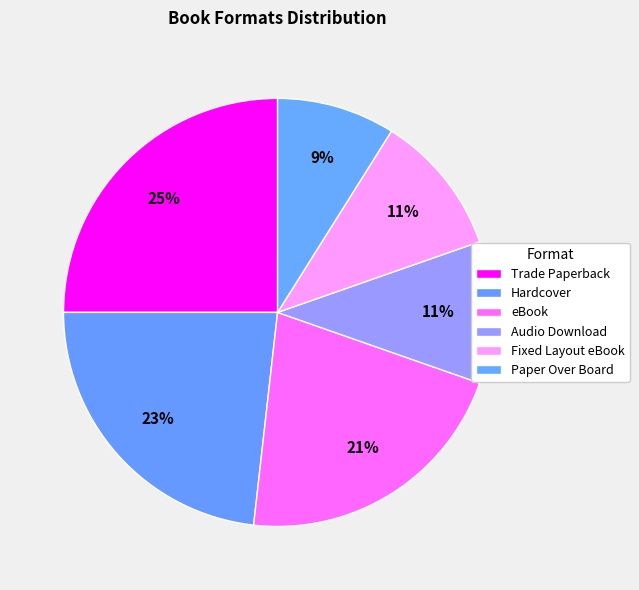

Count the number of slices in the pie.

6